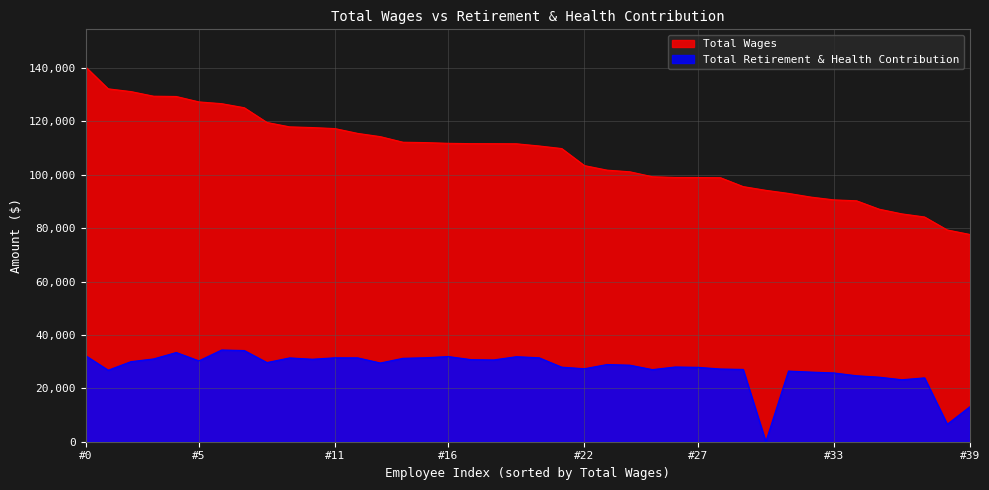

Which series changed the most between 112201 and 101744?

Total Wages